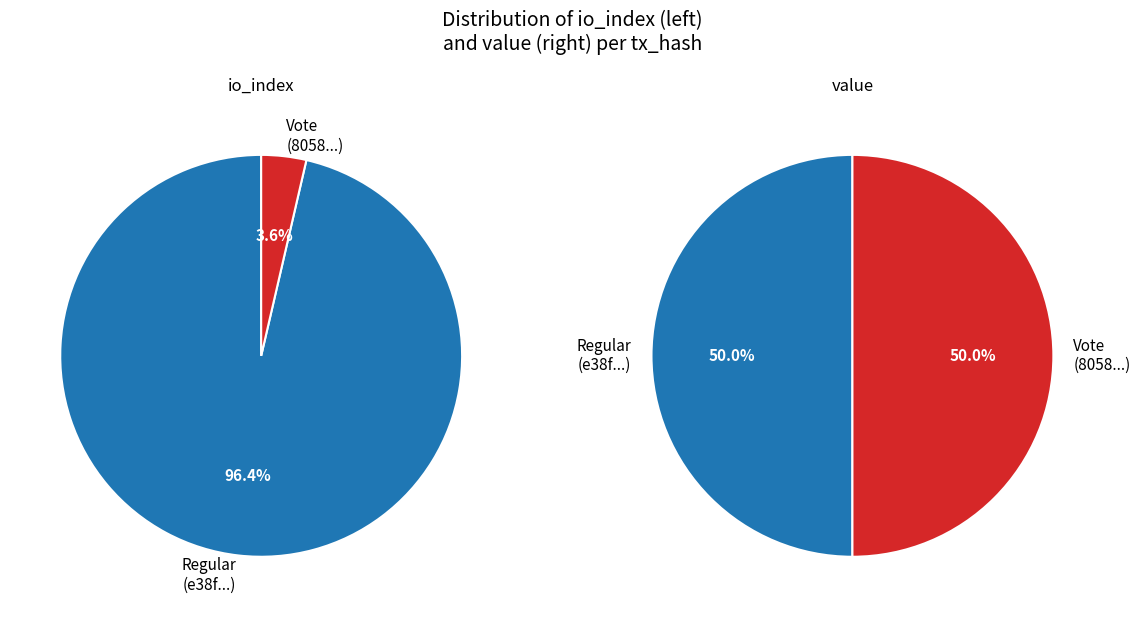

Does values_value represent more than half of the total?

No